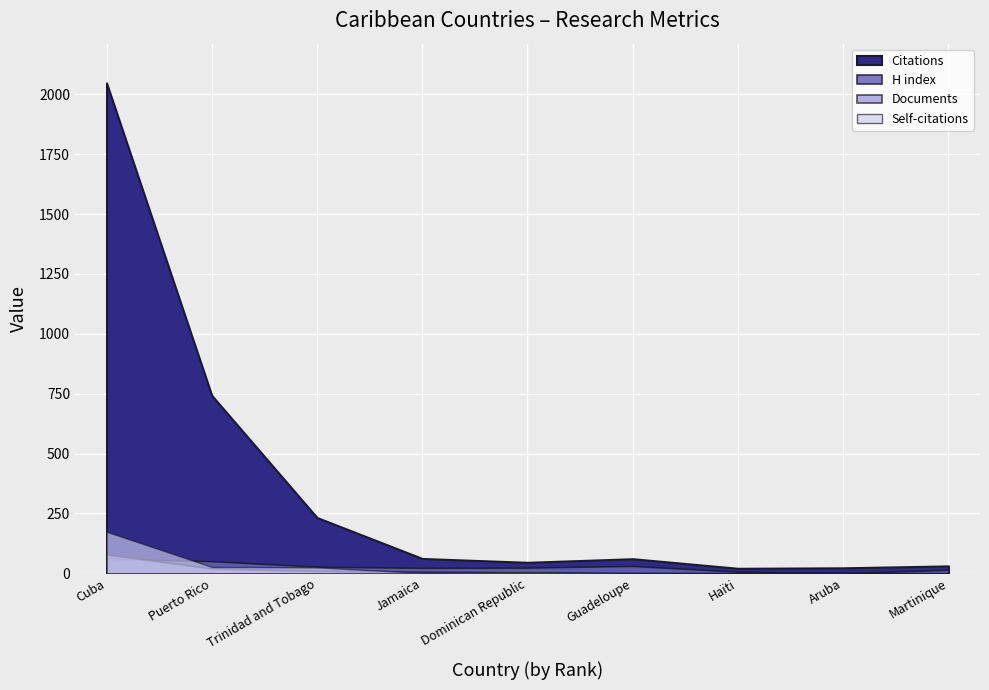

Rank the series by their maximum value, from highest to lowest.

Citations, Self-citations, Documents, H index